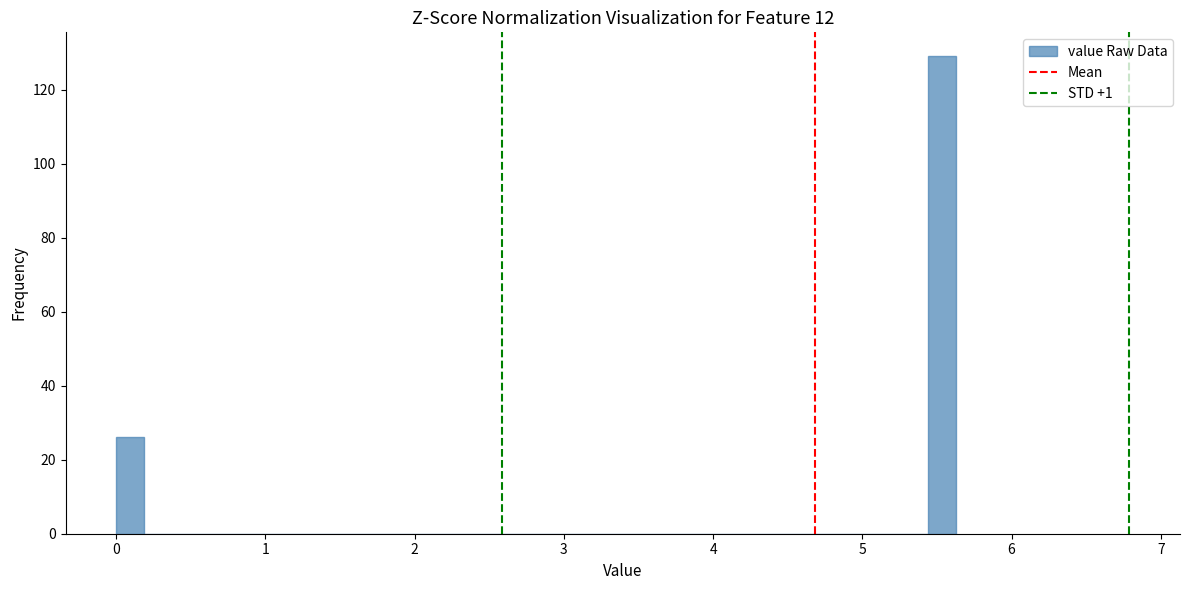

Around what value on the x-axis is the tallest bar? Give the approximate position of its centre, as read against the axis.

5.5